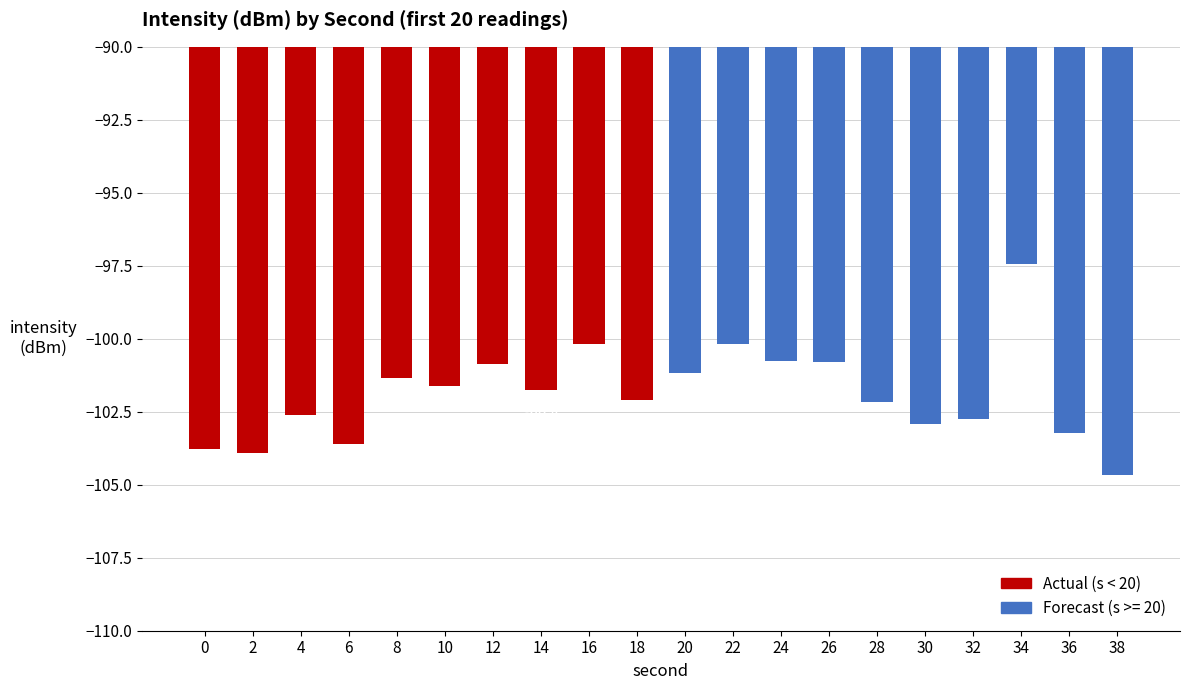

What is the difference between the values at 30 and 26?

2.1